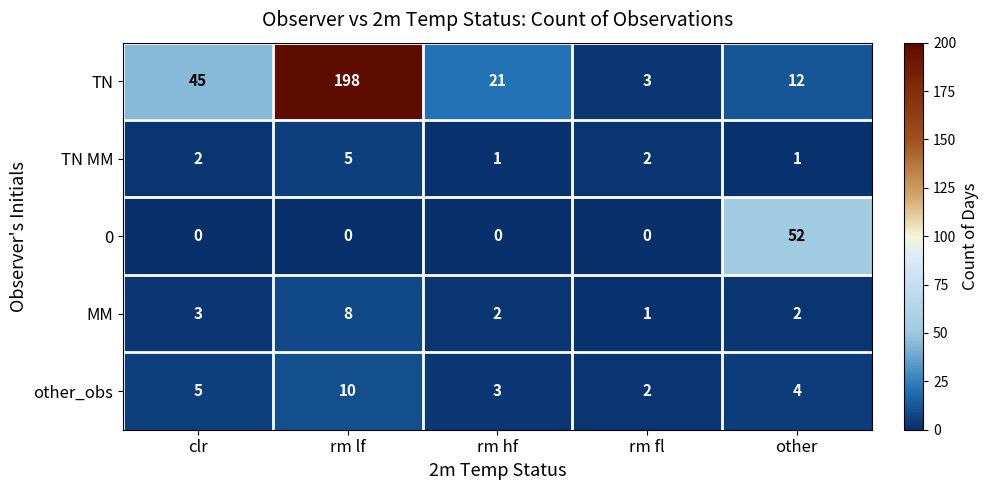

How many MM values are between 2 and 3?

3